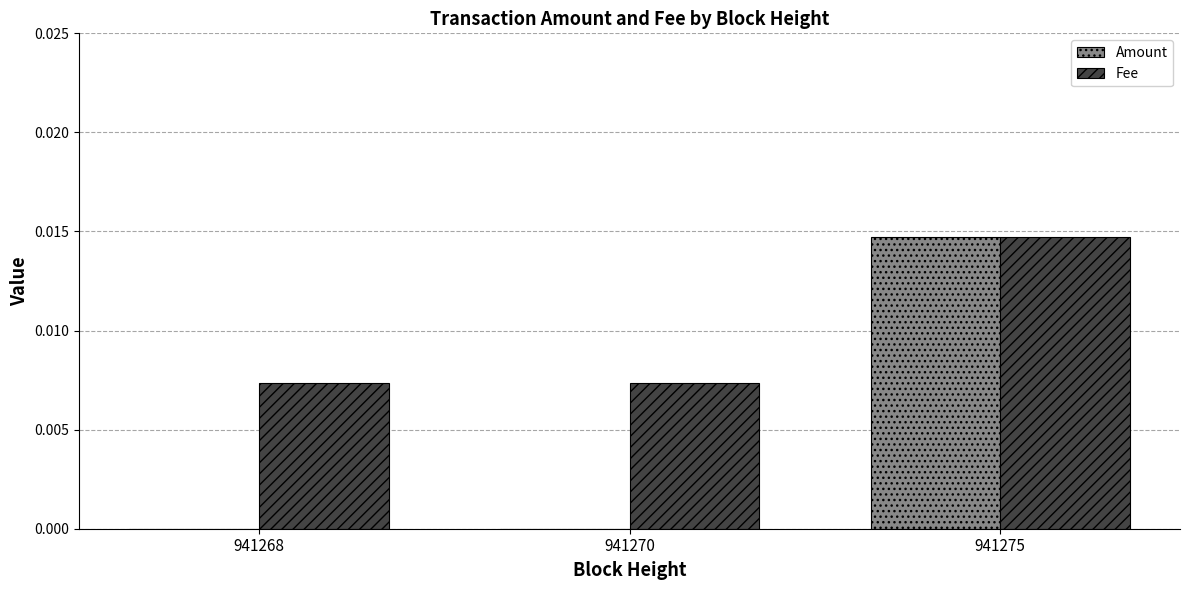

Which series has the largest total across all categories?

Fee